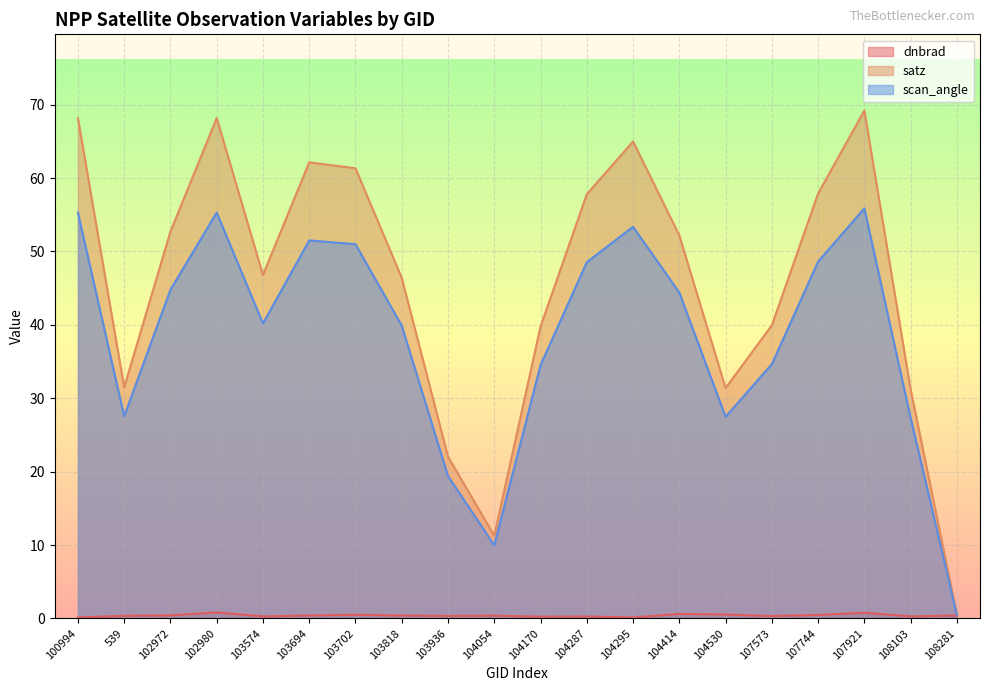

True or false: satz and scan_angle cross at least once.

False